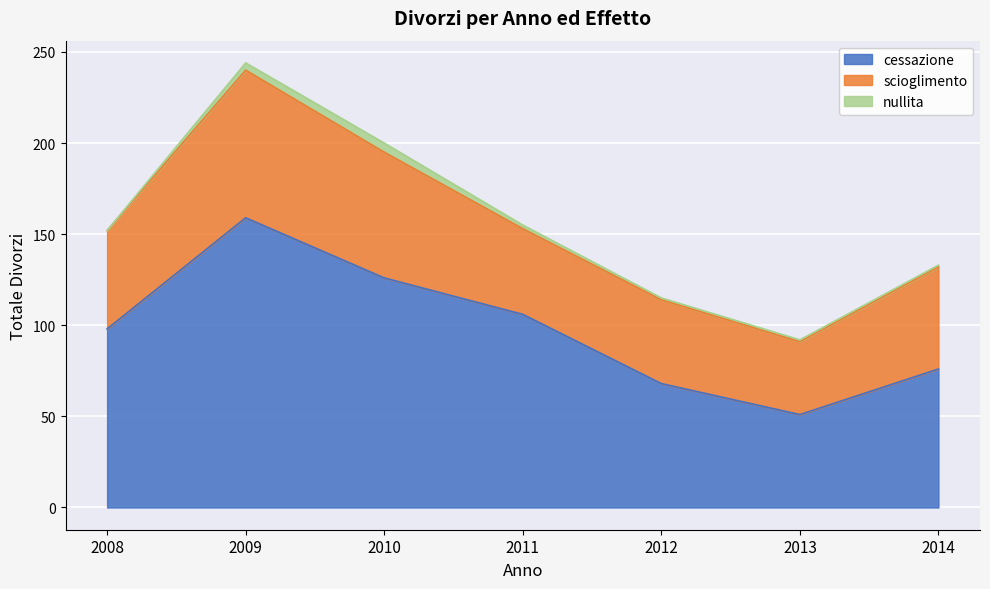

How many nullita values are between 1 and 4?

5